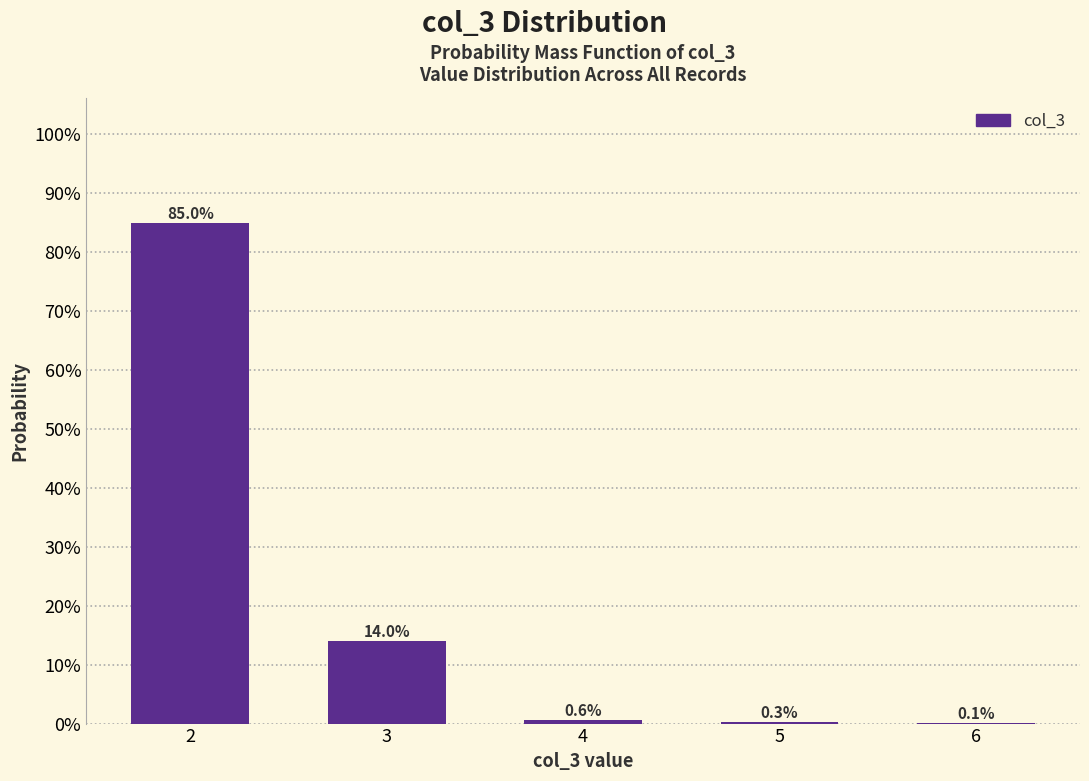

Reading right to left, extract all data points from this chart.

6=0.1	5=0.3	4=0.6	3=14.0	2=85.0